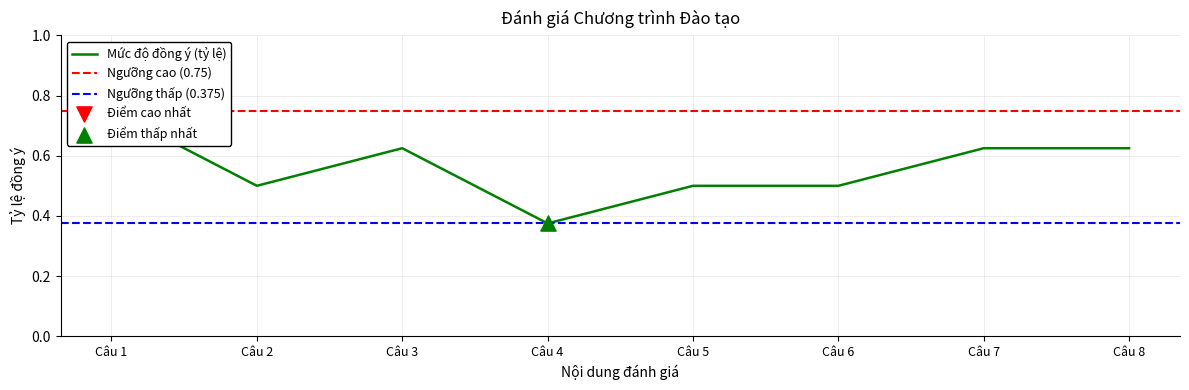

What is the change in value from Câu 4 to Câu 6?

+0.1